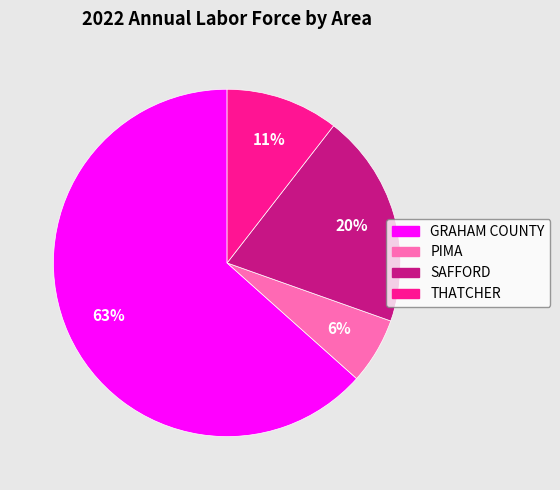

Is GRAHAM COUNTY the majority of the pie?

Yes